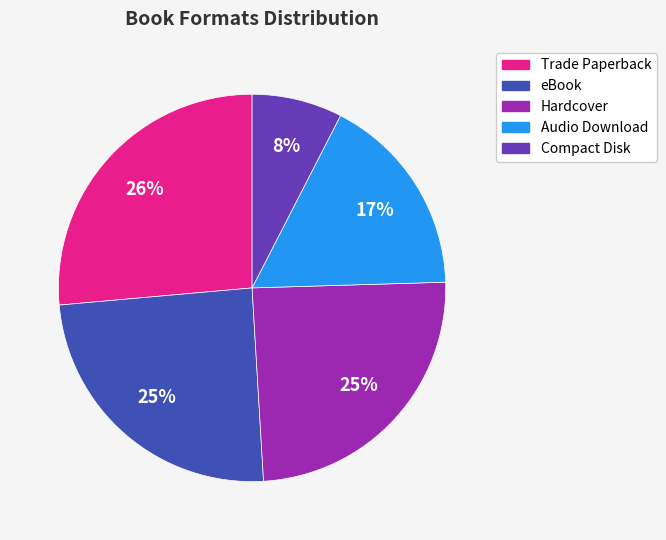

Count the number of slices in the pie.

5